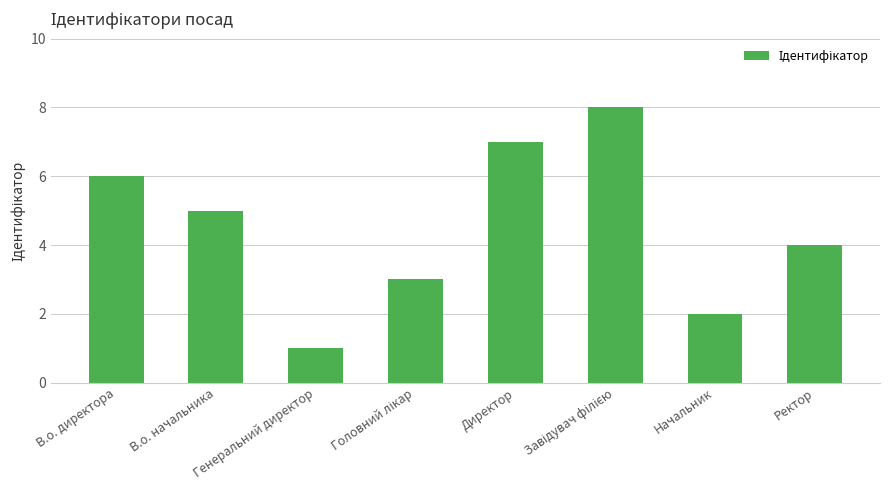

The value at В.о. директора is 8. True or false?

False